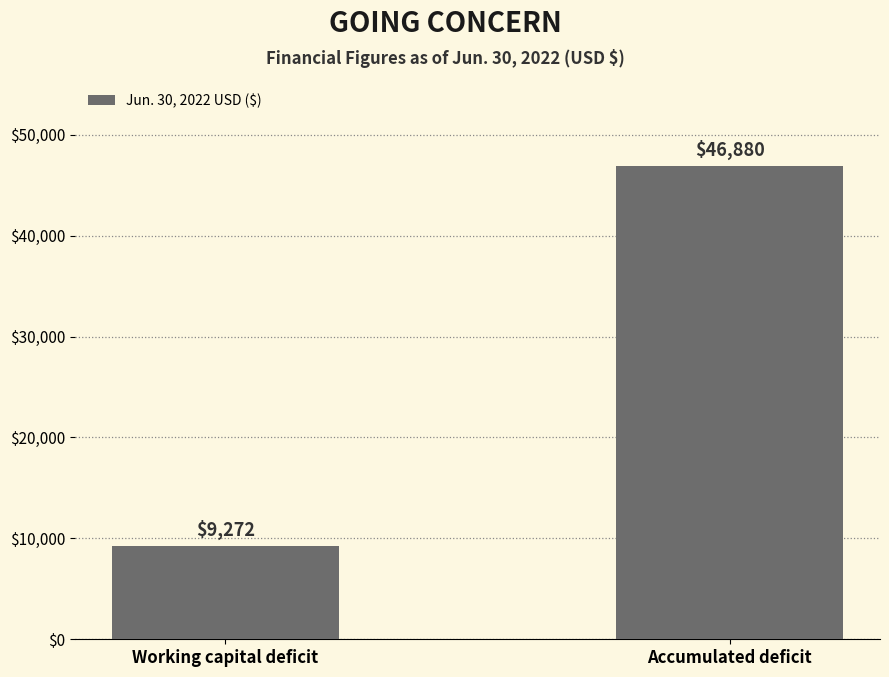

What is the difference between the maximum and minimum values?

37608